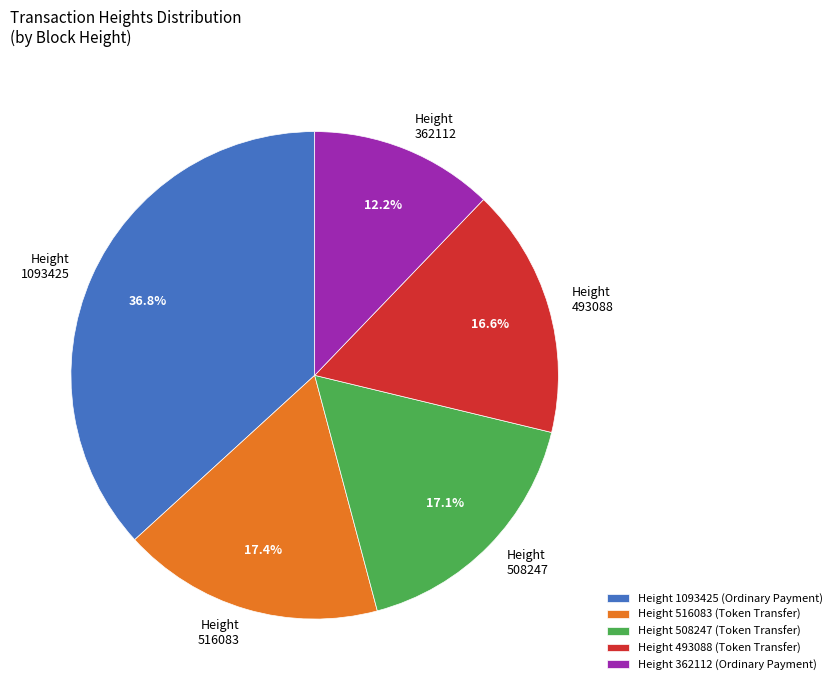

How many slices are in this pie chart?

5